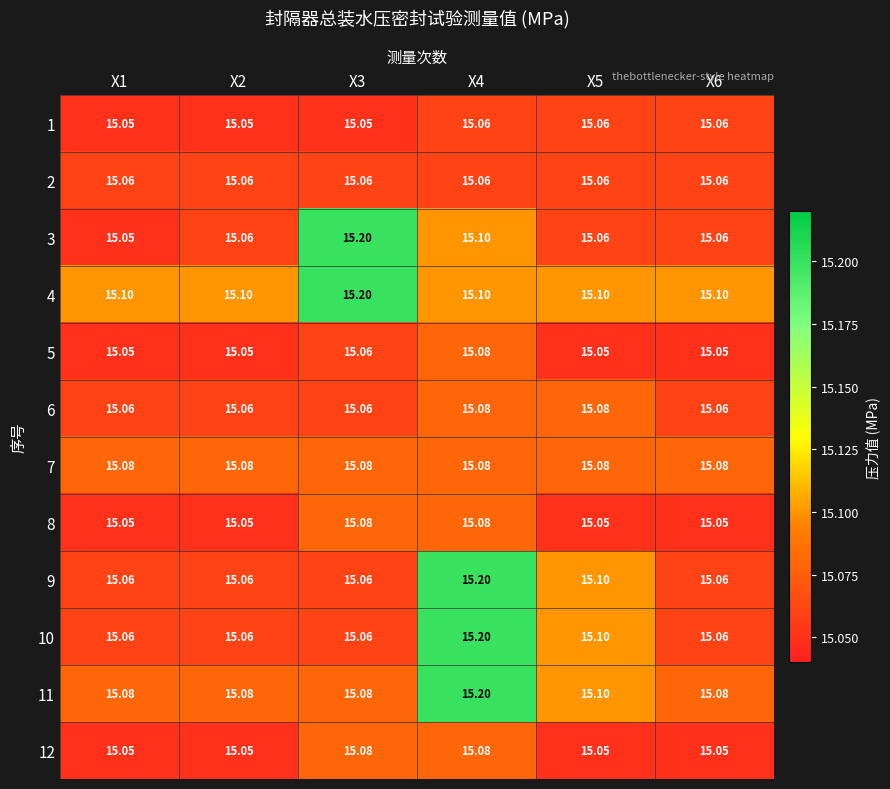

Which series has the largest total across all categories?

4